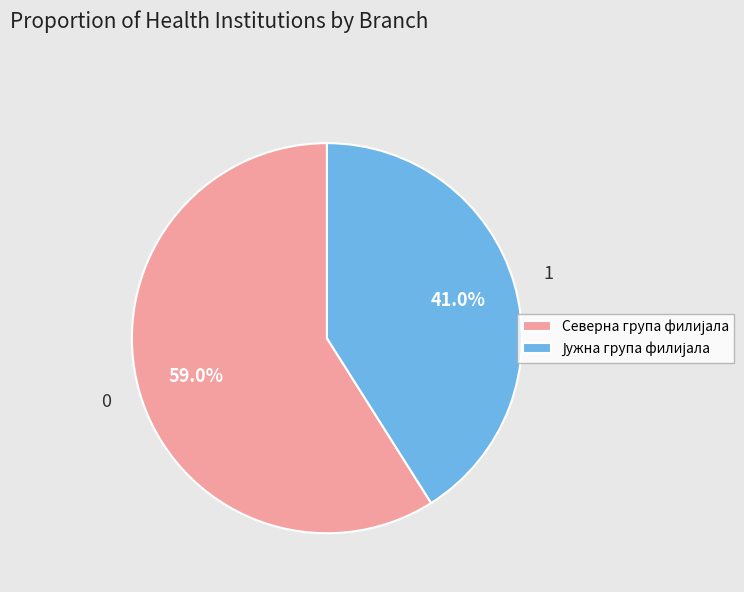

Is there a majority slice in this chart?

Yes